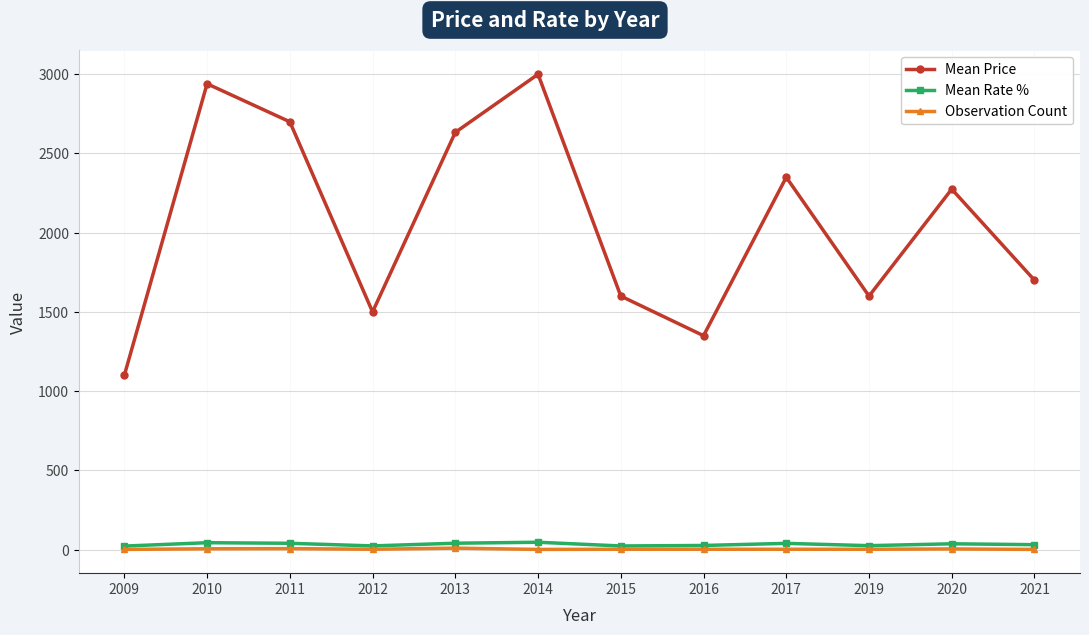

What is the difference between the maximum and minimum values in the Observation Count series?

8.0